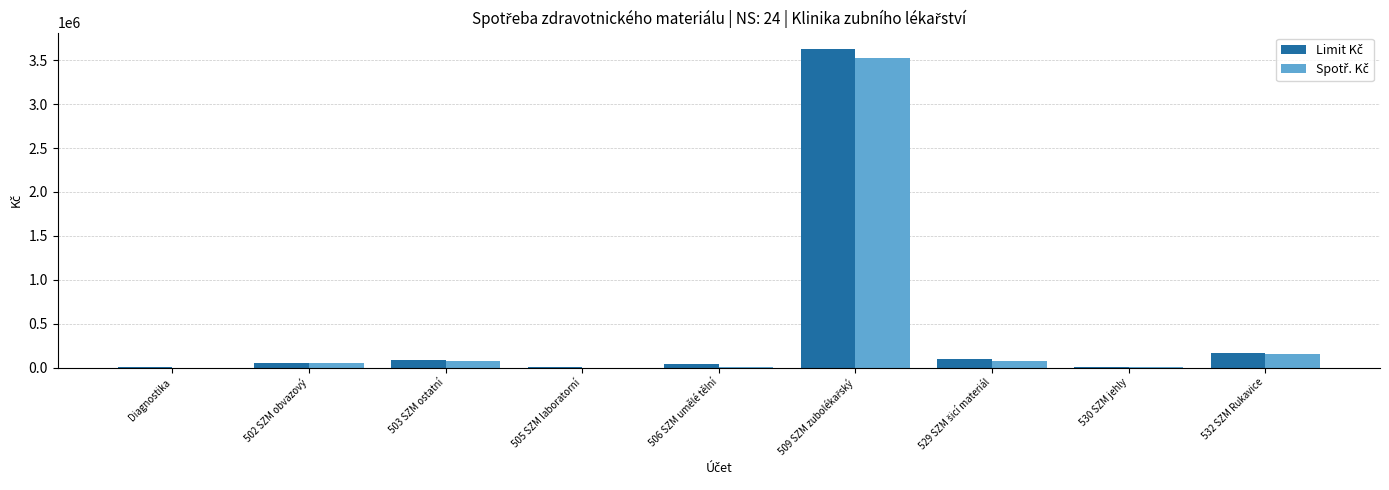

How many distinct data groups are displayed?

2